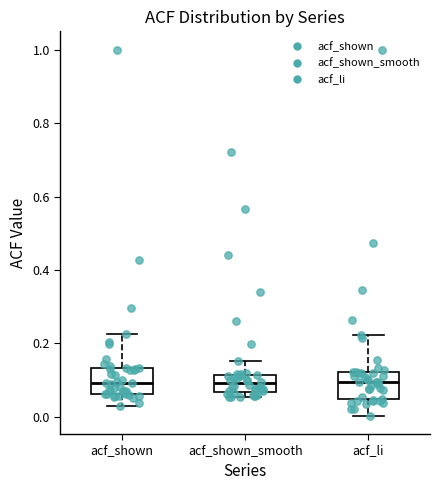

Reading left to right, transcribe this box plot: for each box, give where its median line is, the range the box spans, and where its two whiskers end, as read against the y-axis. The values are not printed on the chart, so give them approximately, as read against the axis.

acf_shown: median 0.10, box 0.06 to 0.14, whiskers 0.04 to 0.22
acf_shown_smooth: median 0.10, box 0.06 to 0.12, whiskers 0.06 (just below the box's lower edge) to 0.16
acf_li: median 0.10, box 0.04 to 0.12, whiskers 0.00 to 0.22